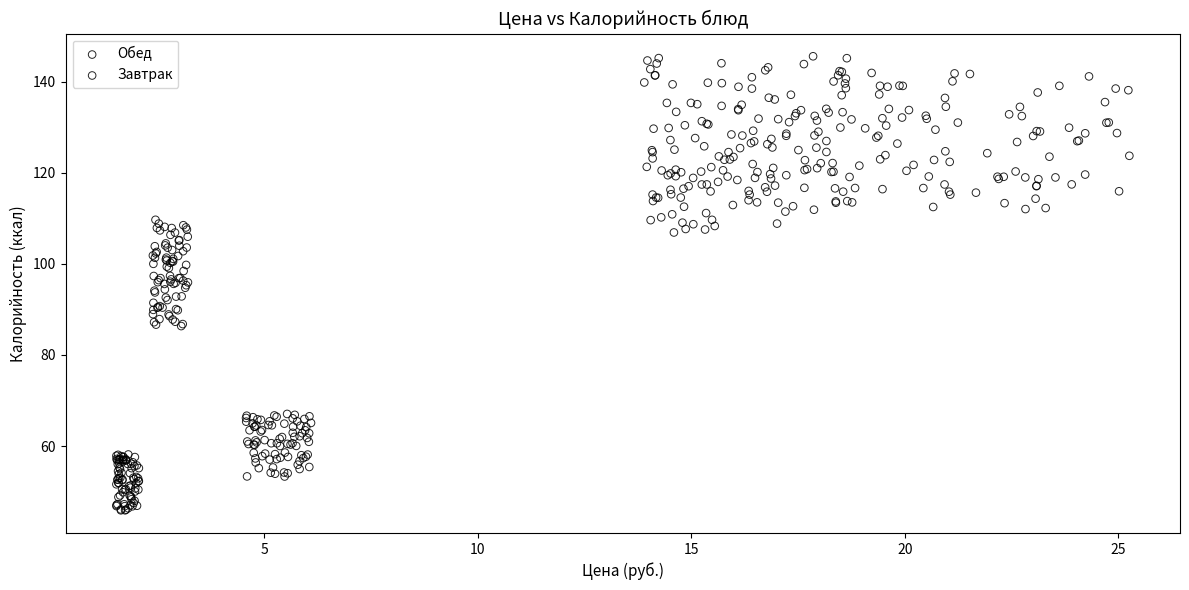

What are all the series names shown in the legend?

Завтрак, Обед